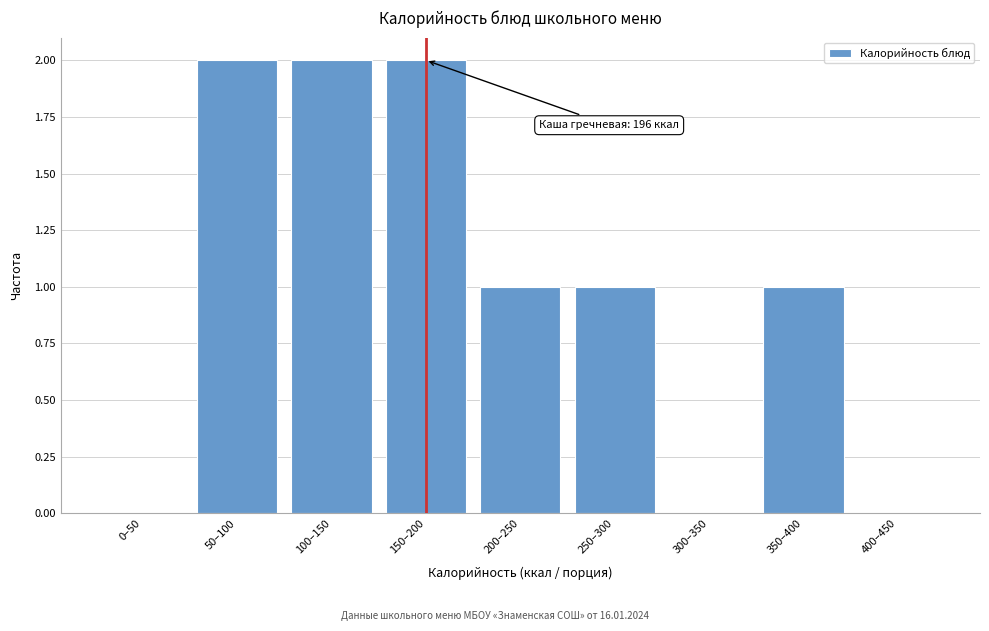

Reading left to right, transcribe all the data shown in this chart.

0–50=0	50–100=2	100–150=2	150–200=2	200–250=1	250–300=1	300–350=0	350–400=1	400–450=0